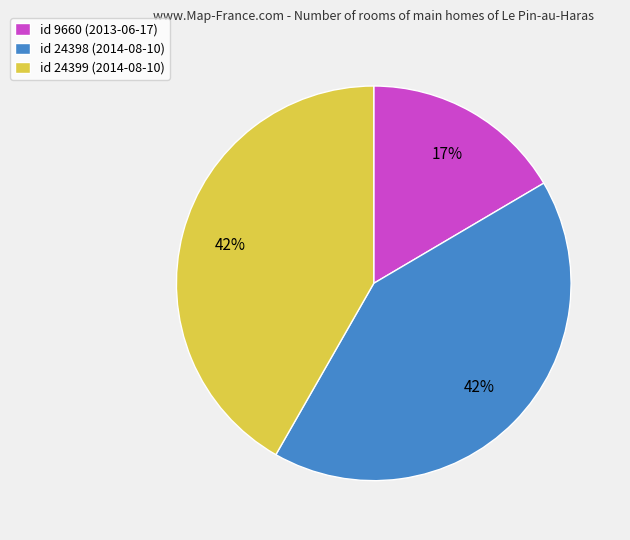

Count the number of slices in the pie.

3